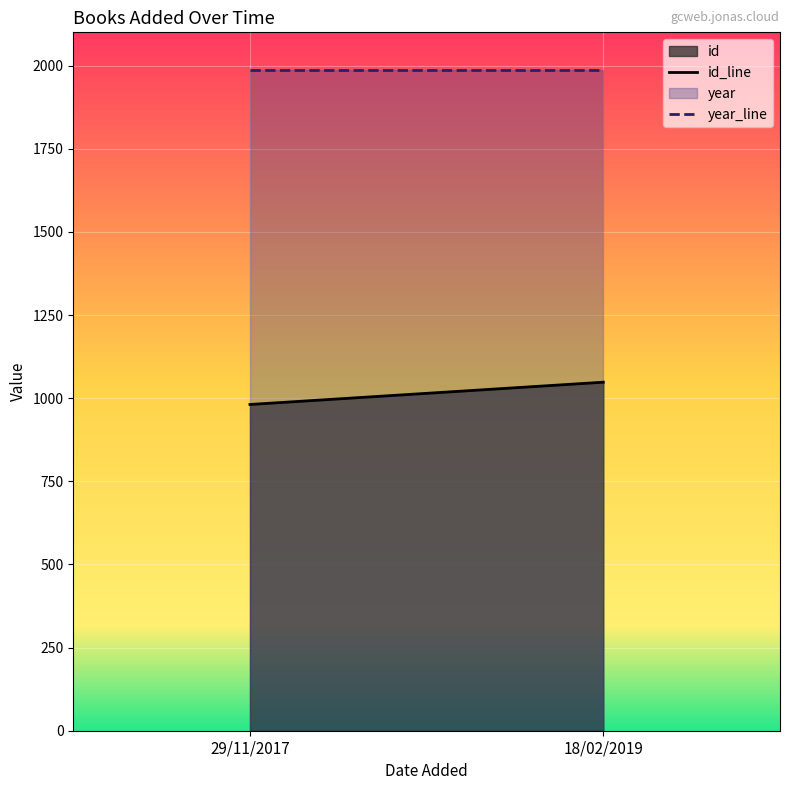

What is the maximum value shown in the chart?

1988